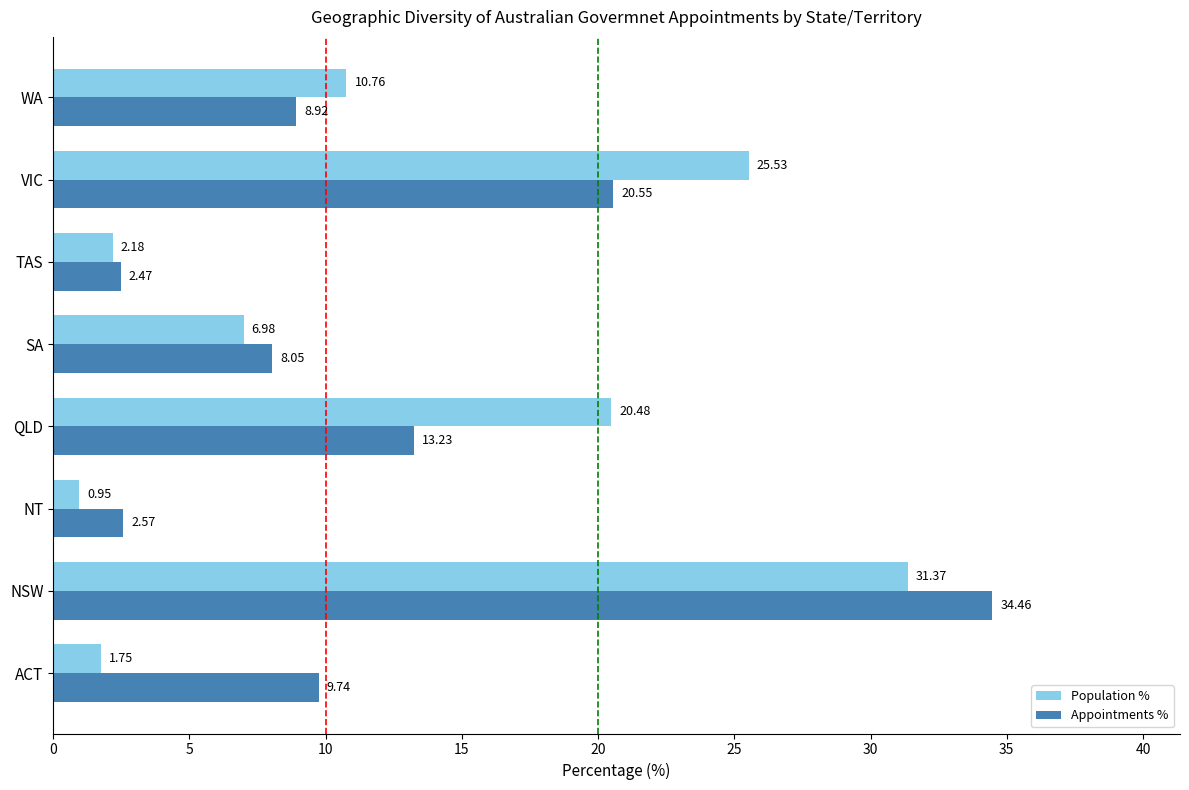

List the labels in order of Population % value, smallest first.

NT, ACT, TAS, SA, WA, QLD, VIC, NSW